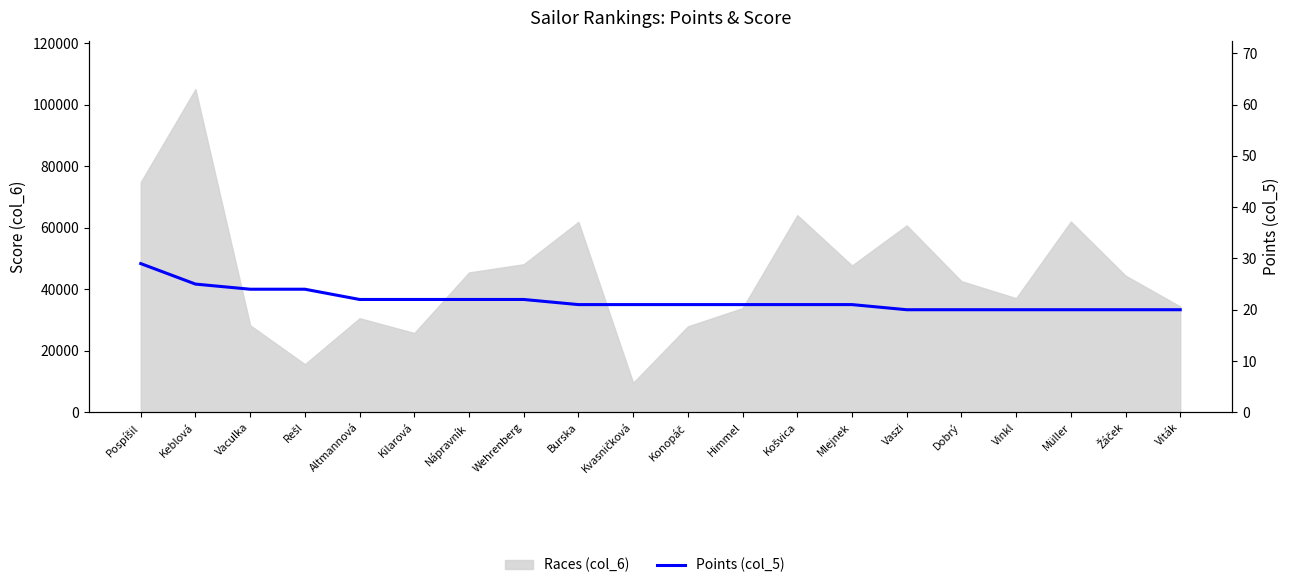

Where does the data first go above 21?

Pospíšil